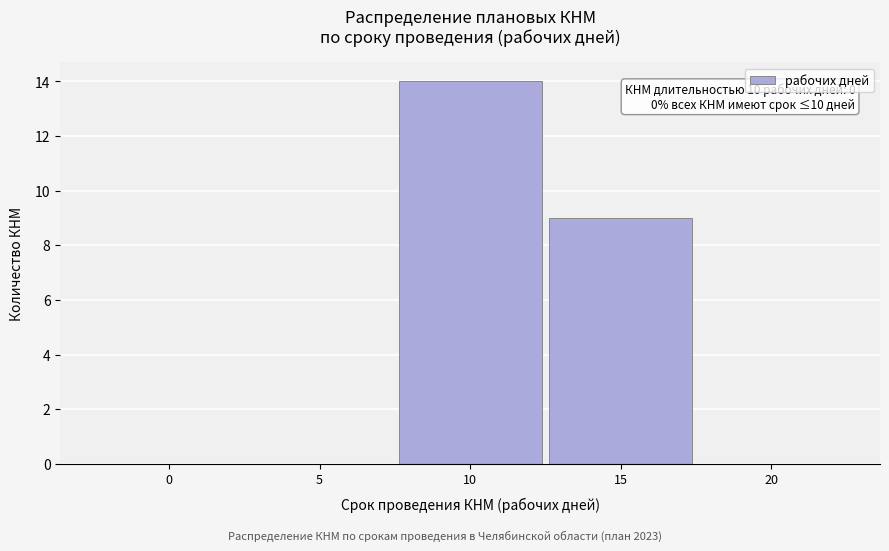

Reading right to left, what are all the values shown in this chart?

20=0	15=9	10=14	5=0	0=0